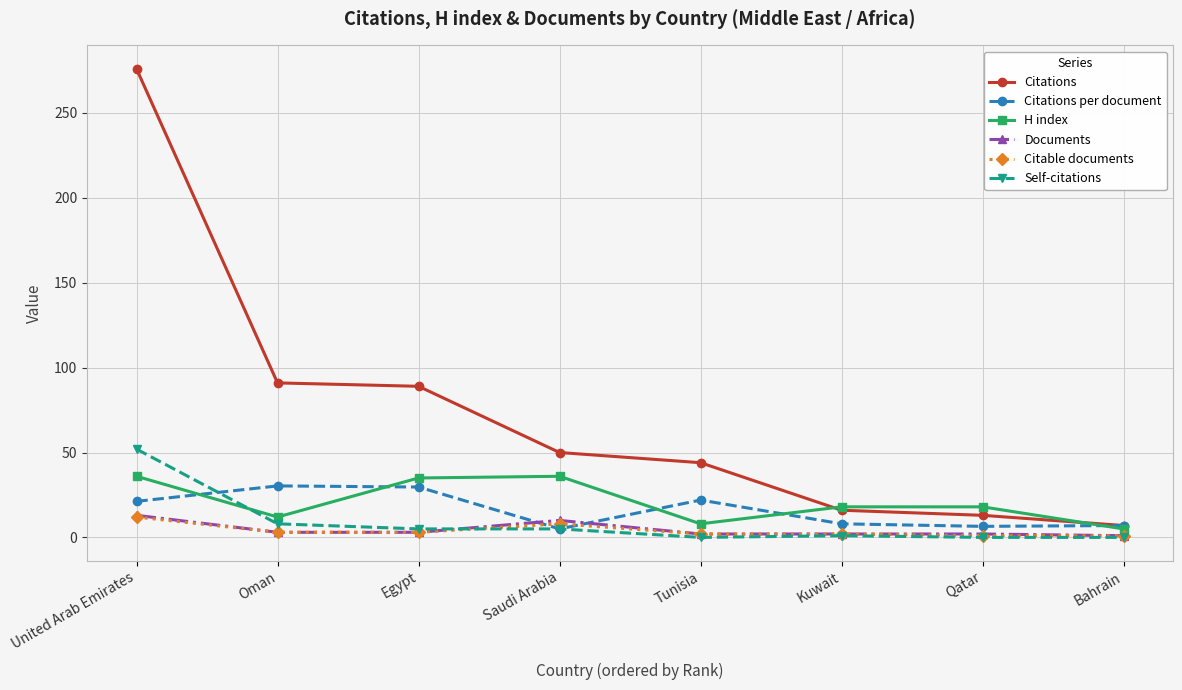

Which series has the largest total across all categories?

Citations